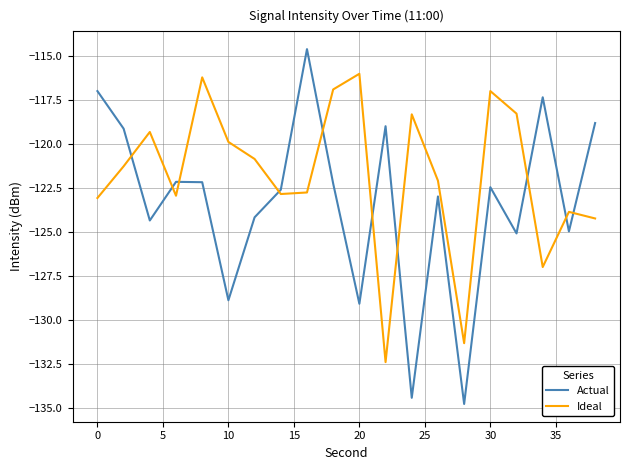

How many values in the Ideal series are below -121?

11